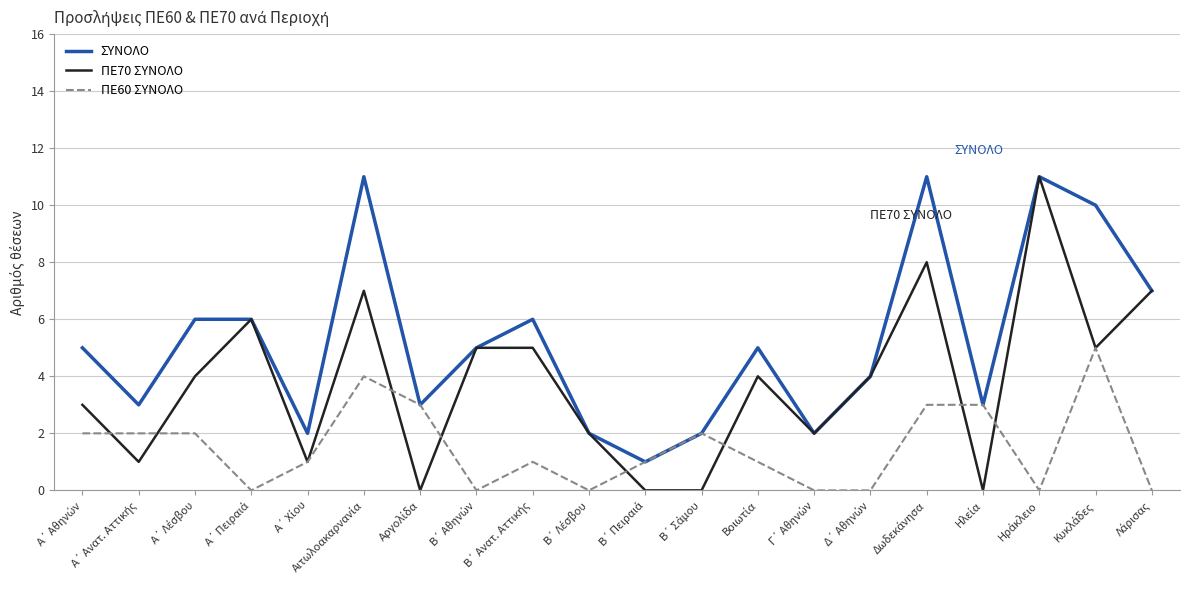

Reading left to right, list all the values displayed in this chart.

ΣΥΝΟΛΟ: 5	3	6	6	2	11	3	5	6	2	1	2	5	2	4	11	3	11	10	7
ΠΕ70 ΣΥΝΟΛΟ: 3	1	4	6	1	7	0	5	5	2	0	0	4	2	4	8	0	11	5	7
ΠΕ60 ΣΥΝΟΛΟ: 2	2	2	0	1	4	3	0	1	0	1	2	1	0	0	3	3	0	5	0